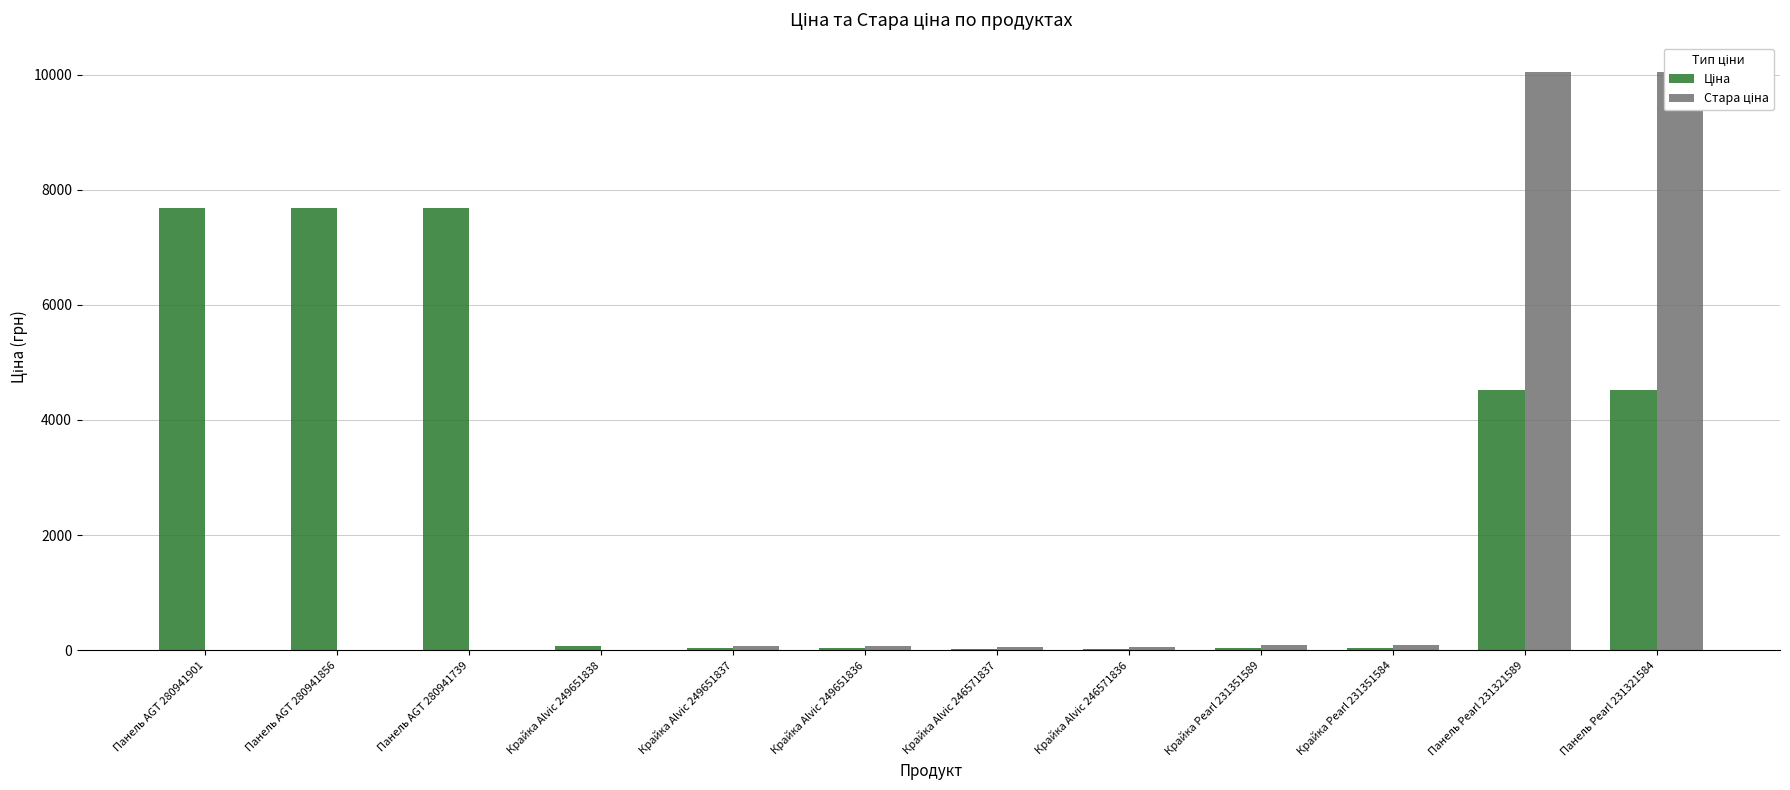

What position from the left is Панель Pearl 231321584?

12